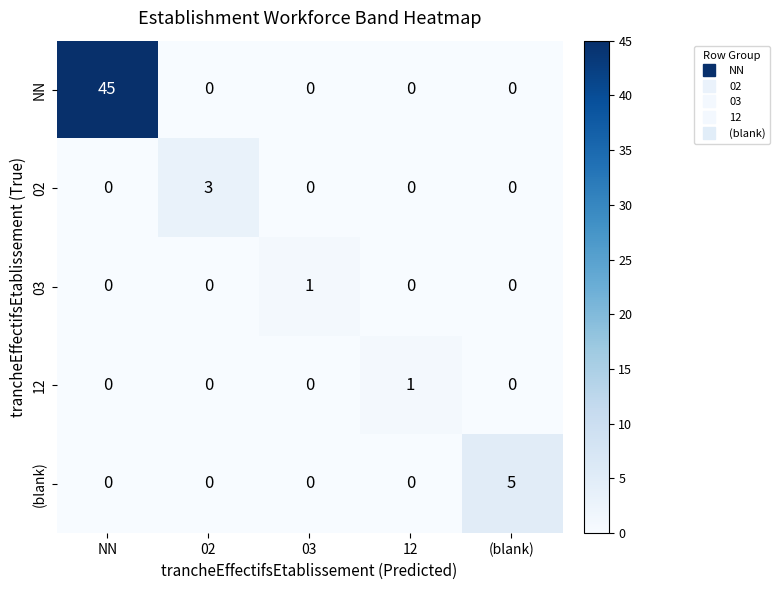

True or false: 02 has a value of 0 at 03.

True